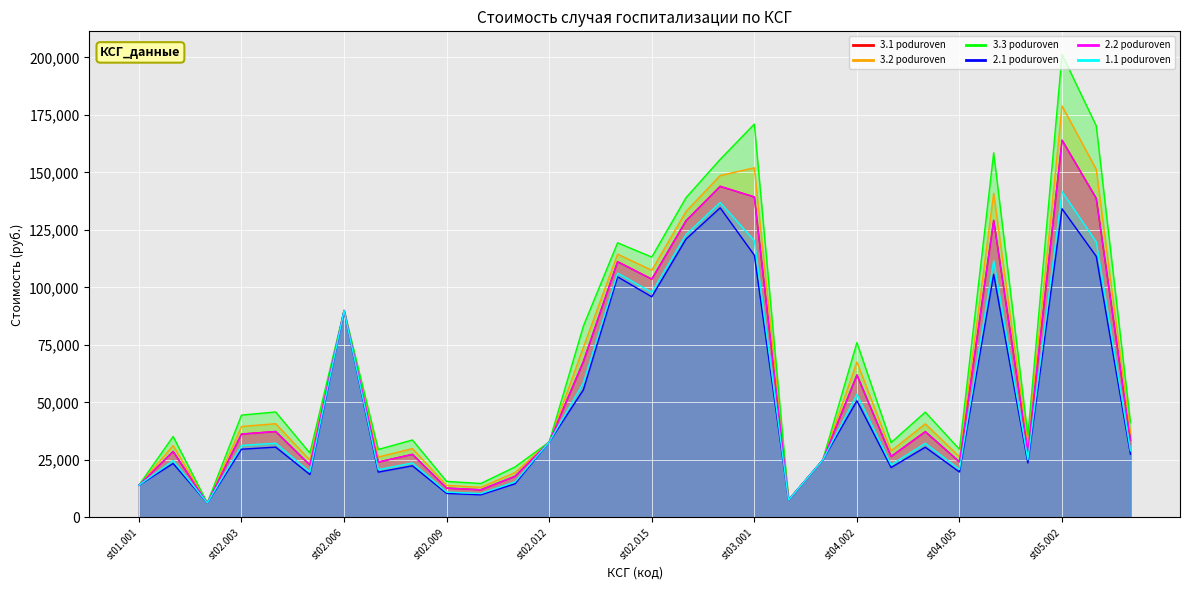

Which series has the largest total across all categories?

3.3 poduroven